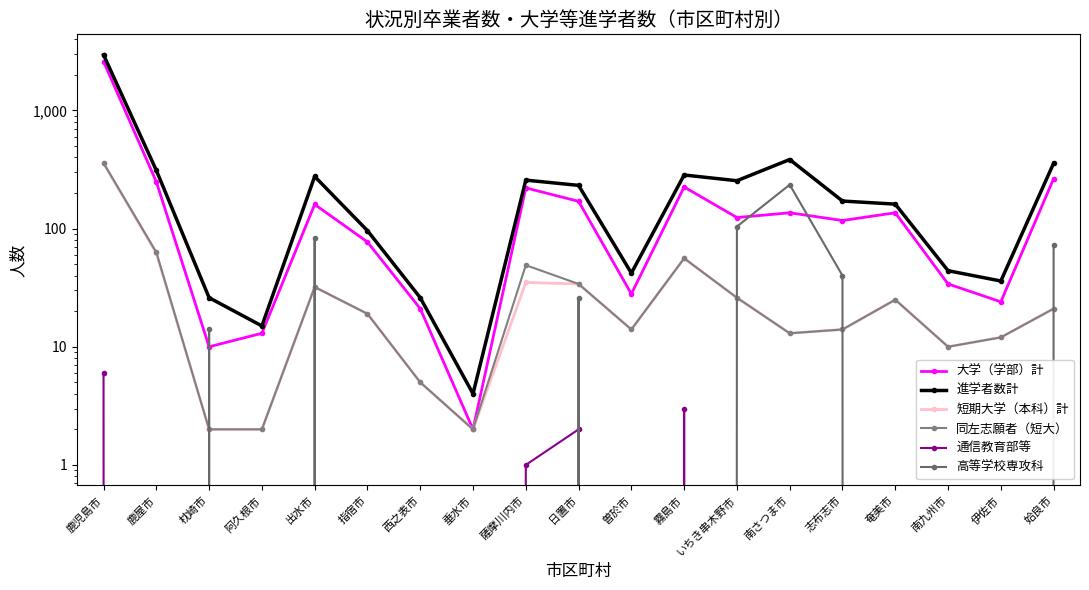

Reading right to left, list all the values displayed in this chart.

大学（学部）計: 姶良市=264	伊佐市=24	南九州市=34	奄美市=136	志布志市=117	南さつま市=136	いちき串木野市=124	霧島市=225	曽於市=28	日置市=170	薩摩川内市=221	垂水市=2	西之表市=21	指宿市=77	出水市=160	阿久根市=13	枕崎市=10	鹿屋市=249	鹿児島市=2590
進学者数計: 姶良市=357	伊佐市=36	南九州市=44	奄美市=161	志布志市=171	南さつま市=384	いちき串木野市=254	霧島市=284	曽於市=42	日置市=232	薩摩川内市=257	垂水市=4	西之表市=26	指宿市=96	出水市=276	阿久根市=15	枕崎市=26	鹿屋市=311	鹿児島市=2952
短期大学（本科）計: 姶良市=21	伊佐市=12	南九州市=10	奄美市=25	志布志市=14	南さつま市=13	いちき串木野市=26	霧島市=56	曽於市=14	日置市=34	薩摩川内市=35	垂水市=2	西之表市=5	指宿市=19	出水市=32	阿久根市=2	枕崎市=2	鹿屋市=62	鹿児島市=356
同左志願者（短大）: 姶良市=21	伊佐市=12	南九州市=10	奄美市=25	志布志市=14	南さつま市=13	いちき串木野市=26	霧島市=56	曽於市=14	日置市=34	薩摩川内市=49	垂水市=2	西之表市=5	指宿市=19	出水市=32	阿久根市=2	枕崎市=2	鹿屋市=63	鹿児島市=359
通信教育部等: 姶良市=0	伊佐市=0	南九州市=0	奄美市=0	志布志市=0	南さつま市=0	いちき串木野市=0	霧島市=3	曽於市=0	日置市=2	薩摩川内市=1	垂水市=0	西之表市=0	指宿市=0	出水市=0	阿久根市=0	枕崎市=0	鹿屋市=0	鹿児島市=6
高等学校専攻科: 姶良市=72	伊佐市=0	南九州市=0	奄美市=0	志布志市=40	南さつま市=235	いちき串木野市=104	霧島市=0	曽於市=0	日置市=26	薩摩川内市=0	垂水市=0	西之表市=0	指宿市=0	出水市=84	阿久根市=0	枕崎市=14	鹿屋市=0	鹿児島市=0